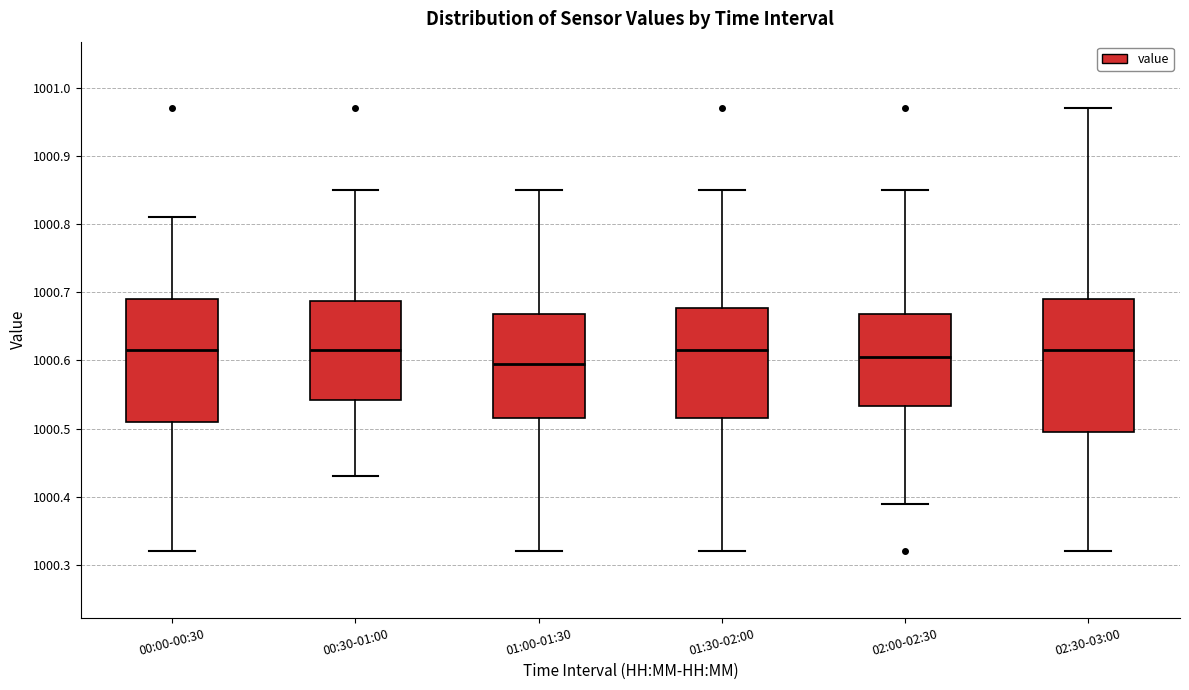

Which box is the tallest, from its lower edge to its upper edge?

02:30-03:00